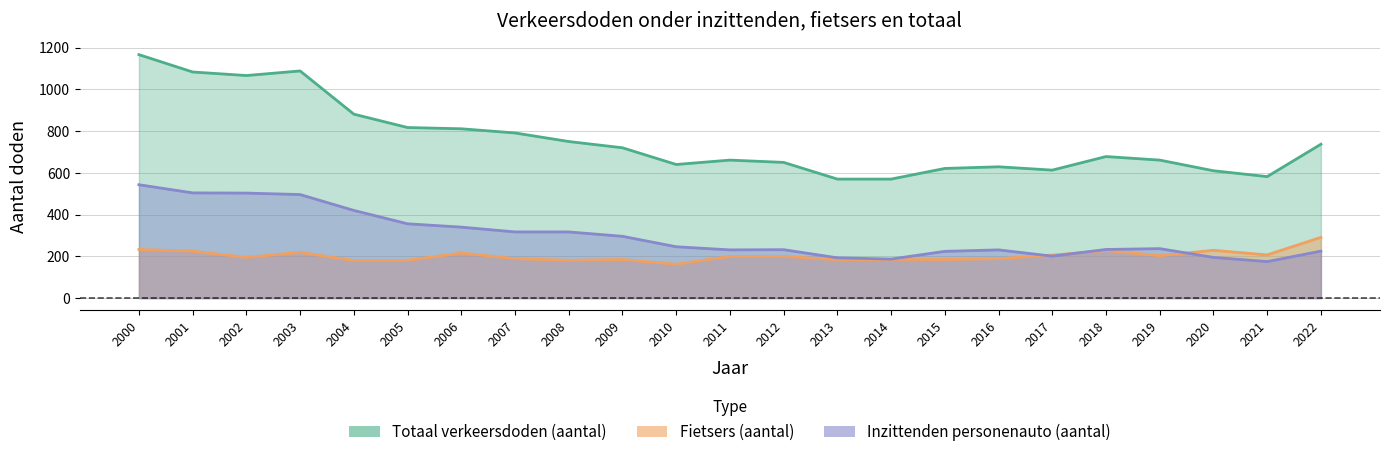

What is the value of the Inzittenden personenauto (aantal) point at the 6th from the left?

356